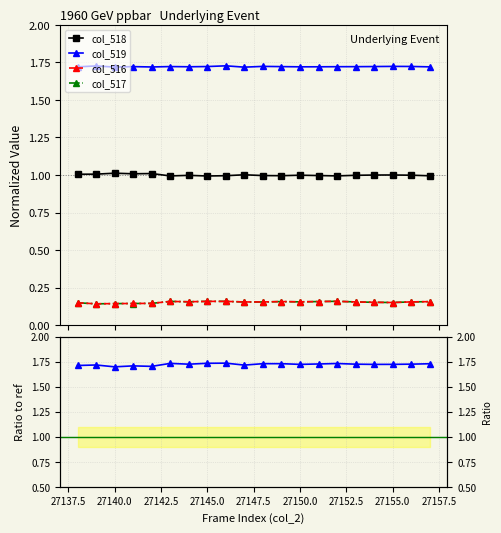

What value does the col_518 series have at 27138?

1.0